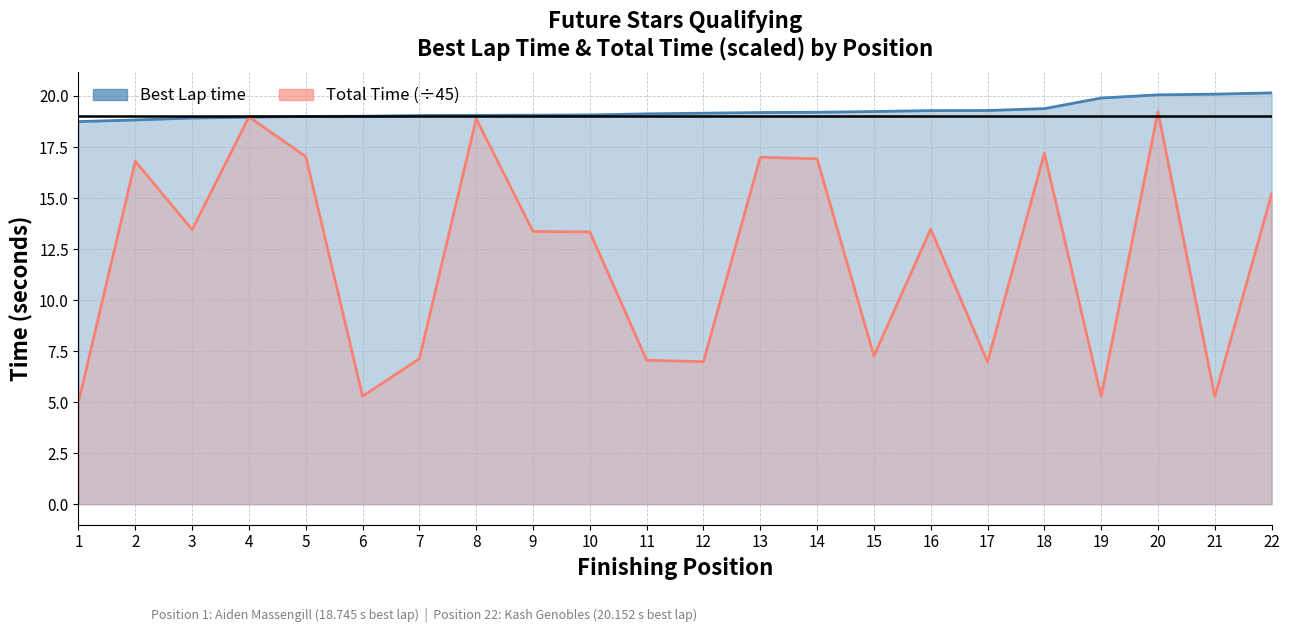

What is the smallest value displayed?

5.0